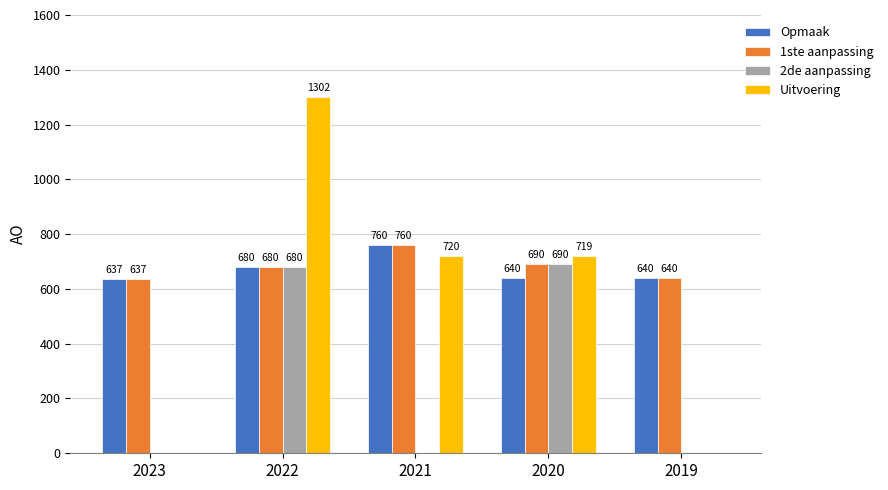

Which series changed the most between 2020 and 2019?

Uitvoering